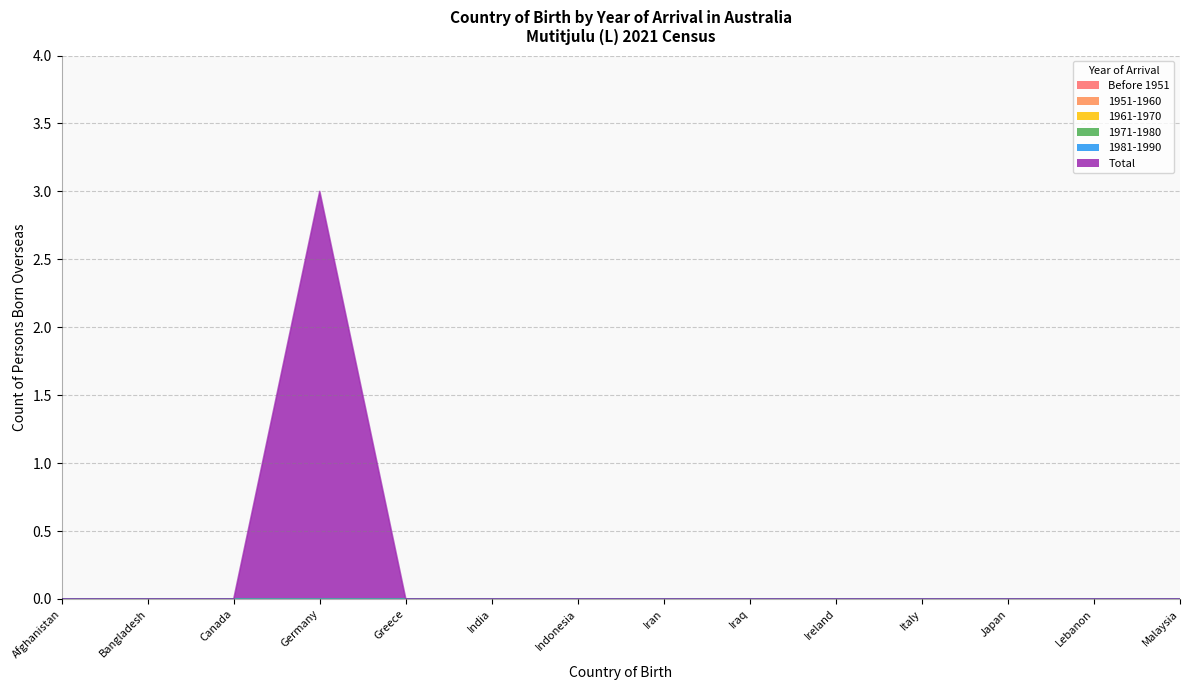

True or false: 1951-1960 and Before 1951 intersect in this chart.

False